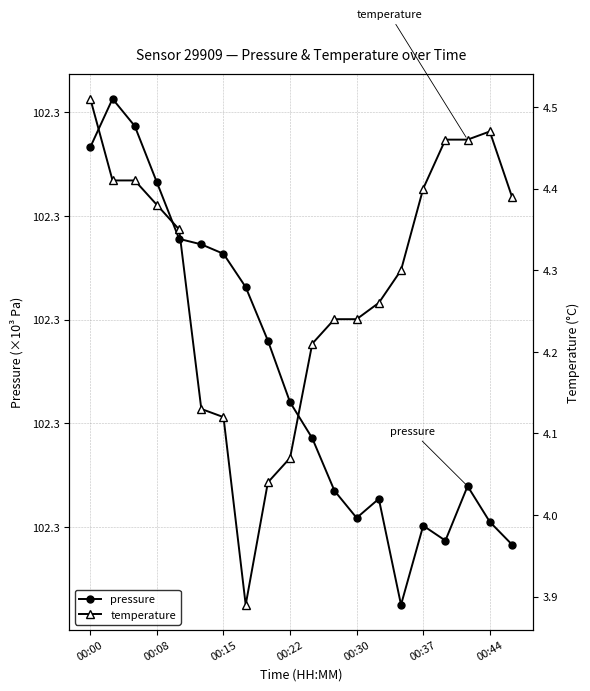

At how many categories does at least one series exceed 81738?

20